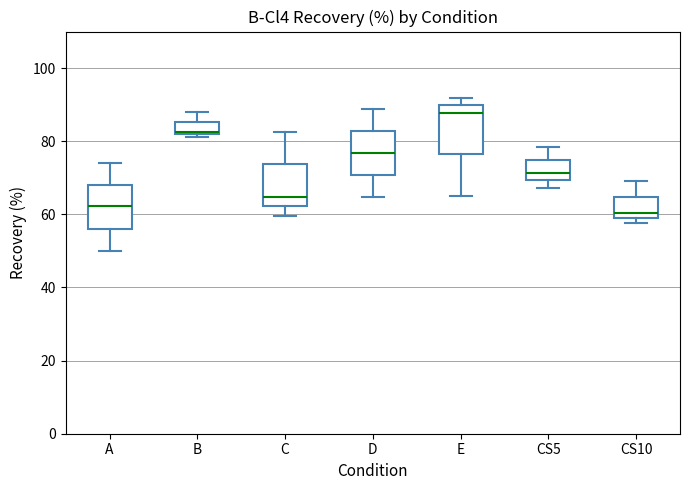

Reading left to right, transcribe this box plot: for each box, give where its median line is, the range the box spans, and where its two whiskers end, as read against the y-axis. The values are not printed on the chart, so give them approximately, as read against the axis.

A: median 62, box 56 to 68, whiskers 50 to 74
B: median 82 (just above the box's lower edge), box 82 to 86, whiskers 82 (just below the box's lower edge) to 88
C: median 64, box 62 to 74, whiskers 60 to 82
D: median 76, box 70 to 82, whiskers 64 to 88
E: median 88, box 76 to 90, whiskers 66 to 92
CS5: median 72, box 70 to 74, whiskers 68 to 78
CS10: median 60, box 58 to 64, whiskers 58 (just below the box's lower edge) to 68